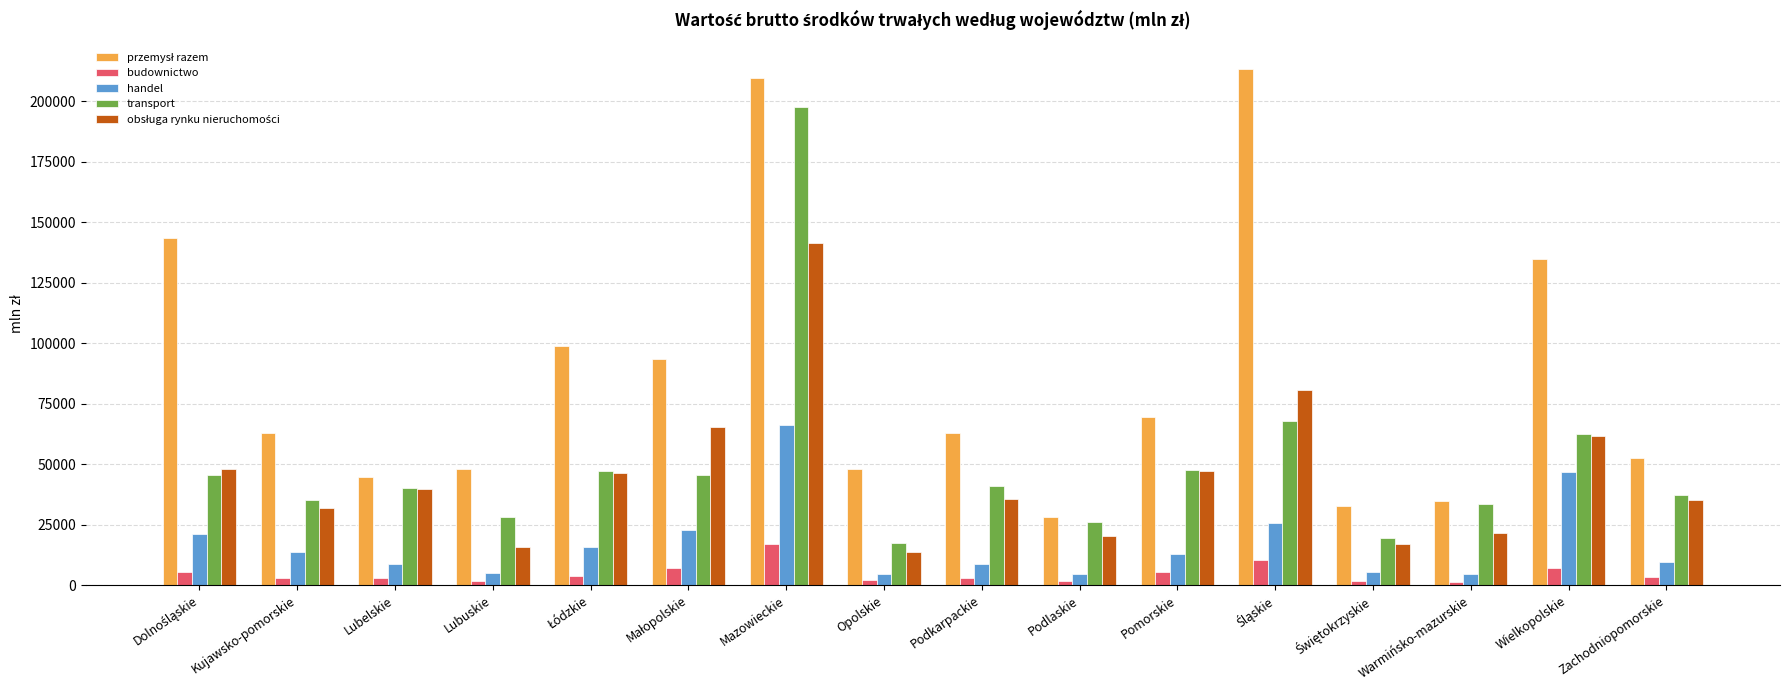

How many values in the handel series exceed 12848?

8